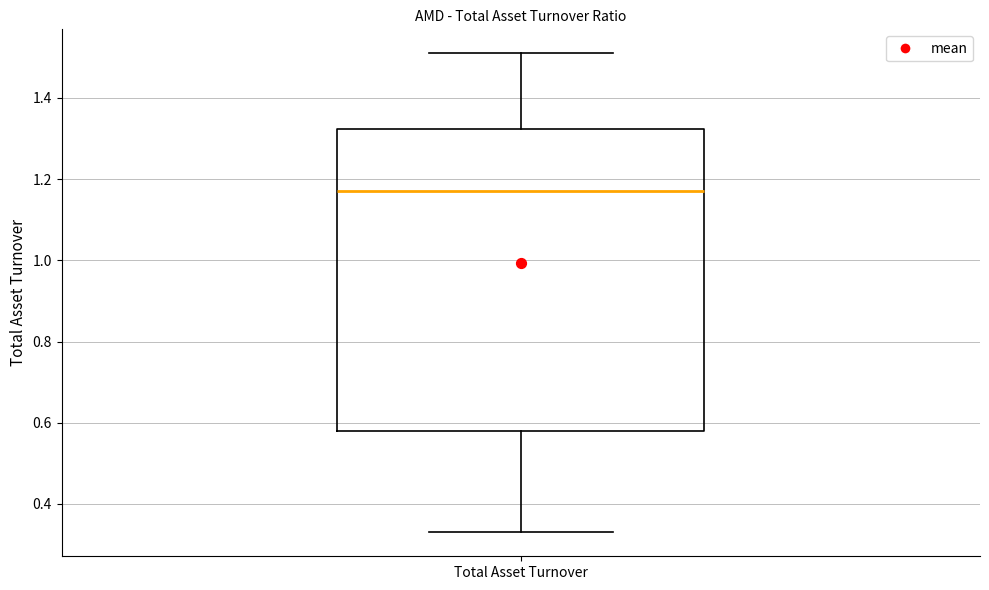

Transcribe this box plot: give where the median line is, the range the box spans, and where the two whiskers end, as read against the y-axis. The values are not printed on the chart, so give them approximately, as read against the axis.

median 1.18, box 0.58 to 1.32, whiskers 0.34 to 1.52